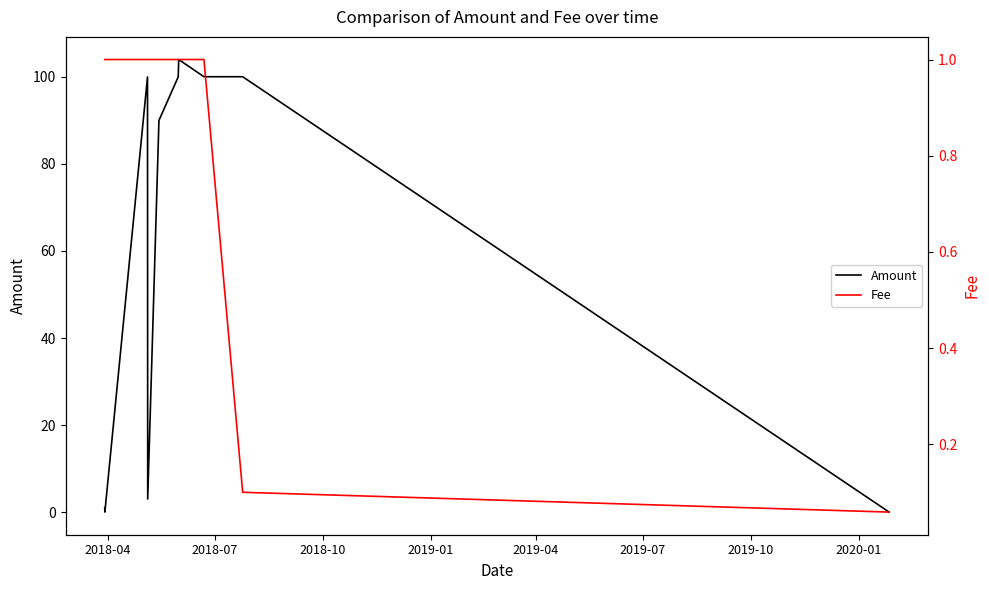

What is the sum of all Fee values?

8.3